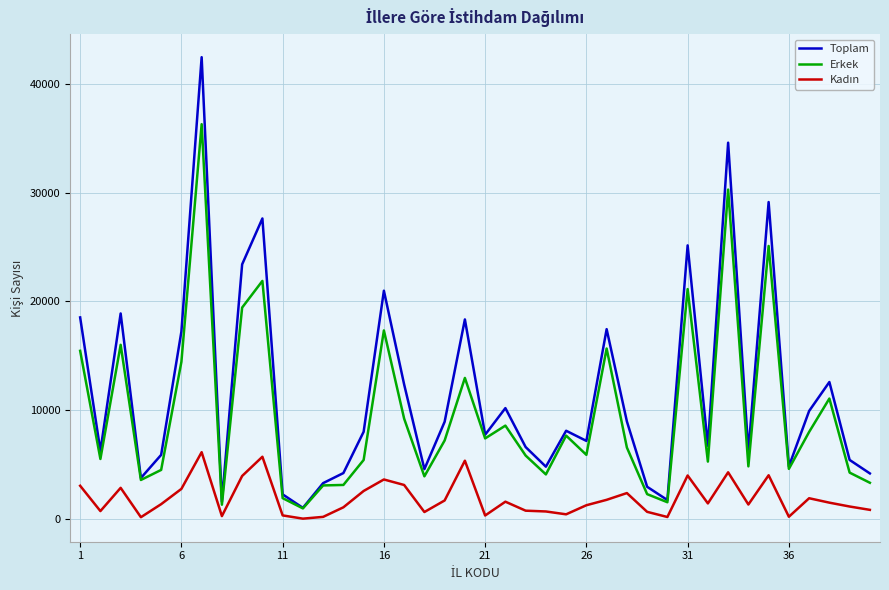

What is the maximum value shown in the chart?

42441